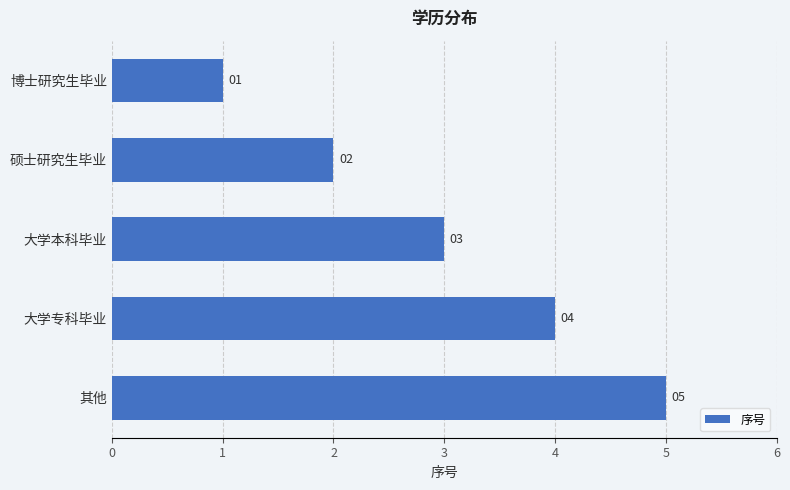

List the labels in order of value, smallest first.

博士研究生毕业, 硕士研究生毕业, 大学本科毕业, 大学专科毕业, 其他